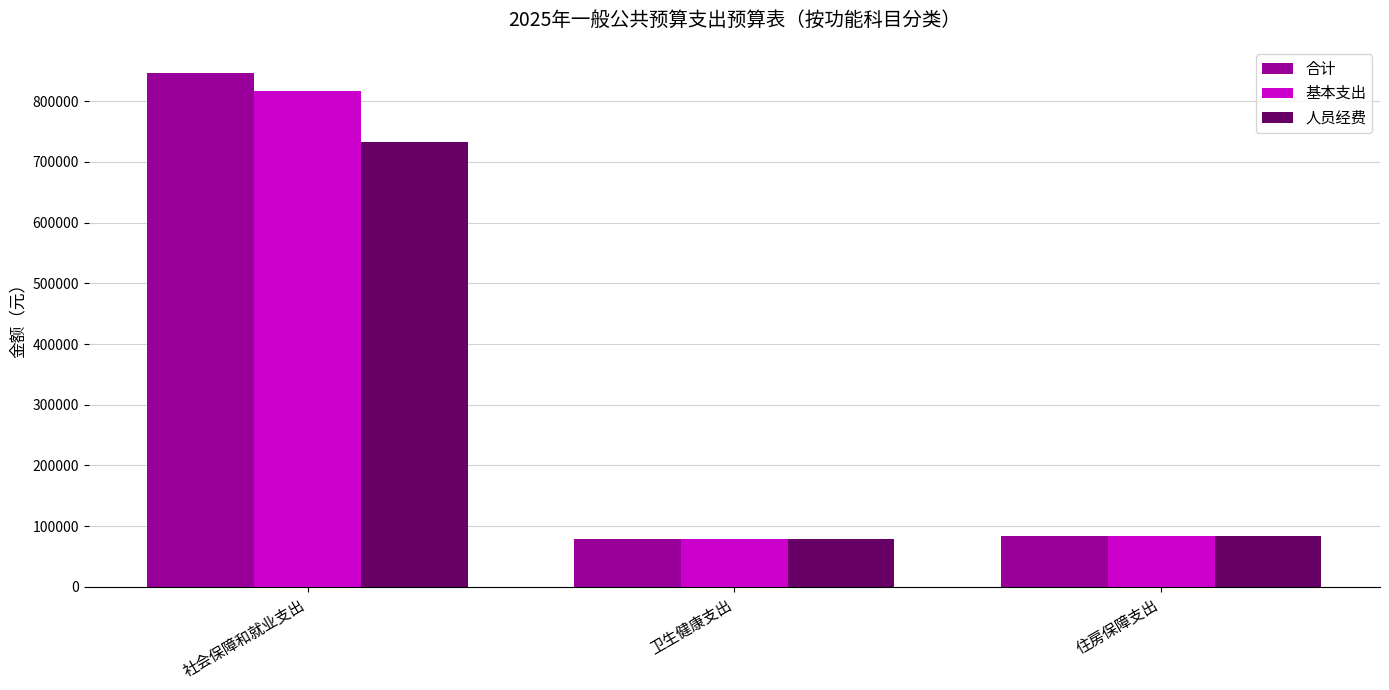

Reading left to right, list all the values displayed in this chart.

合计: 847137.5	78787.1	84157.2
基本支出: 817137.5	78787.1	84157.2
人员经费: 732752.5	78787.1	84157.2